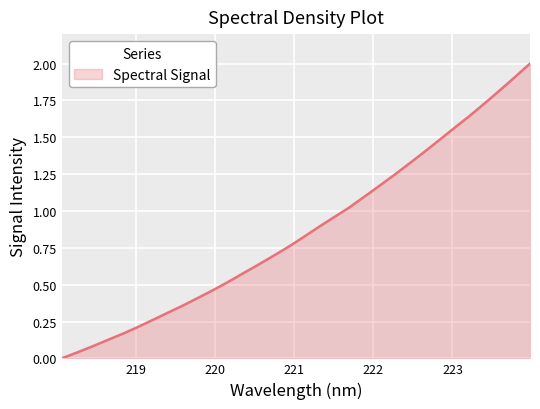

What is the maximum value shown in the chart?

2.0